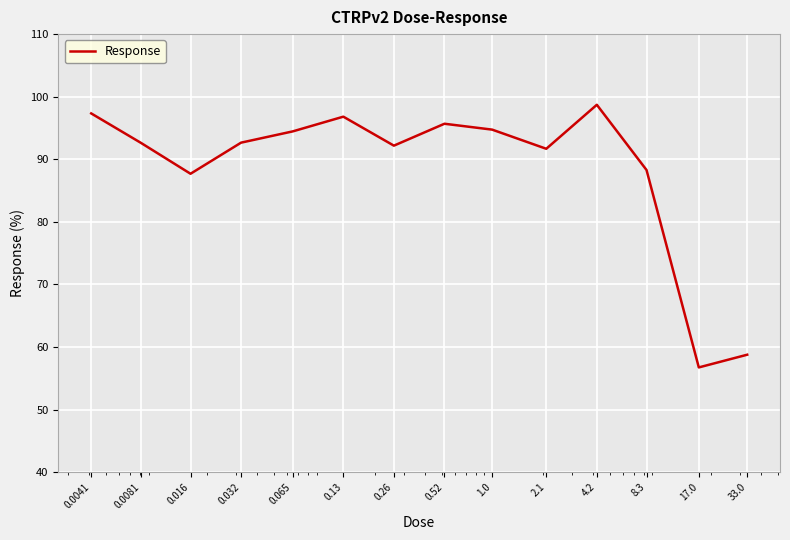

What is the minimum value shown in the chart?

56.8